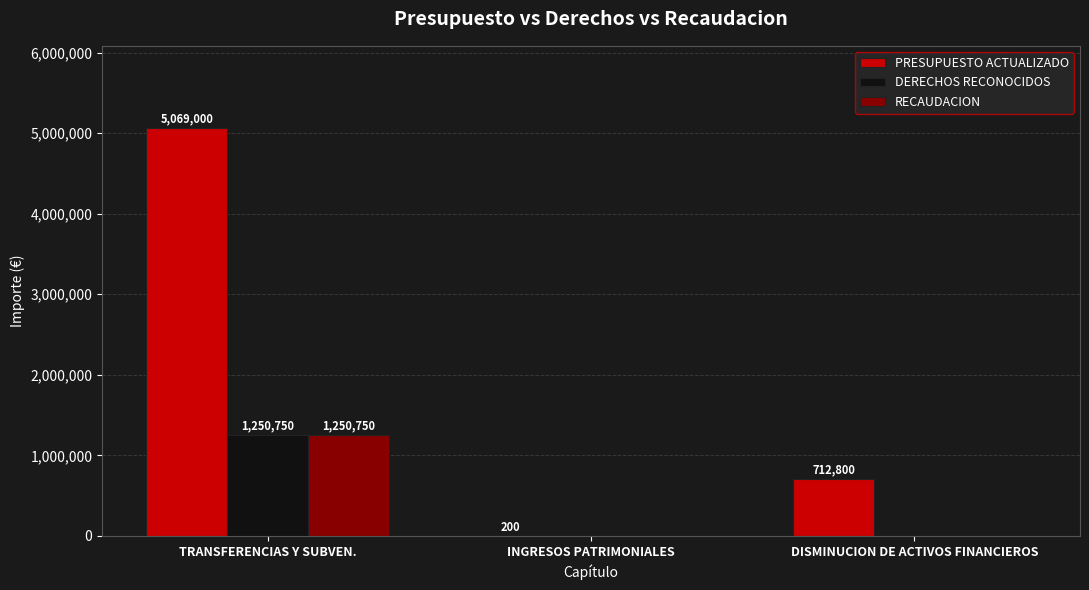

What is the maximum value shown in the chart?

5069000